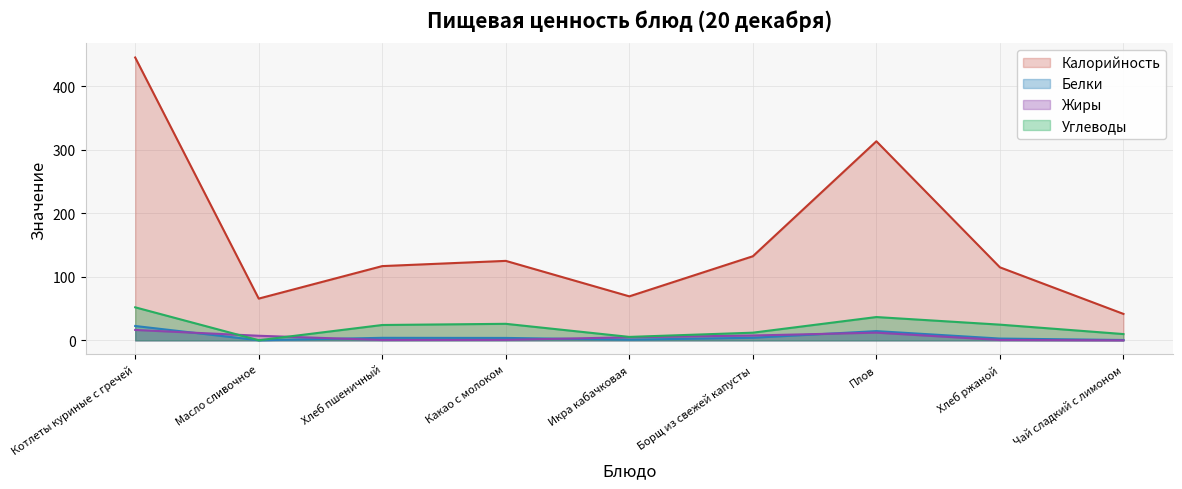

True or false: Калорийность has a value of 116.9 at Хлеб пшеничный.

True